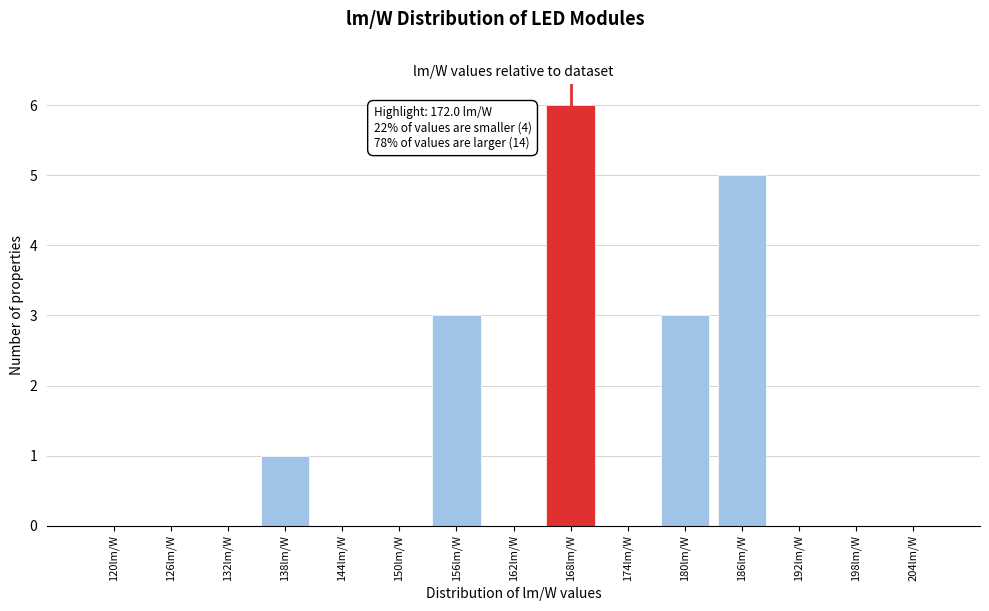

Reading right to left, extract all data points from this chart.

204lm/W=0	198lm/W=0	192lm/W=0	186lm/W=5	180lm/W=3	174lm/W=0	168lm/W=6	162lm/W=0	156lm/W=3	150lm/W=0	144lm/W=0	138lm/W=1	132lm/W=0	126lm/W=0	120lm/W=0